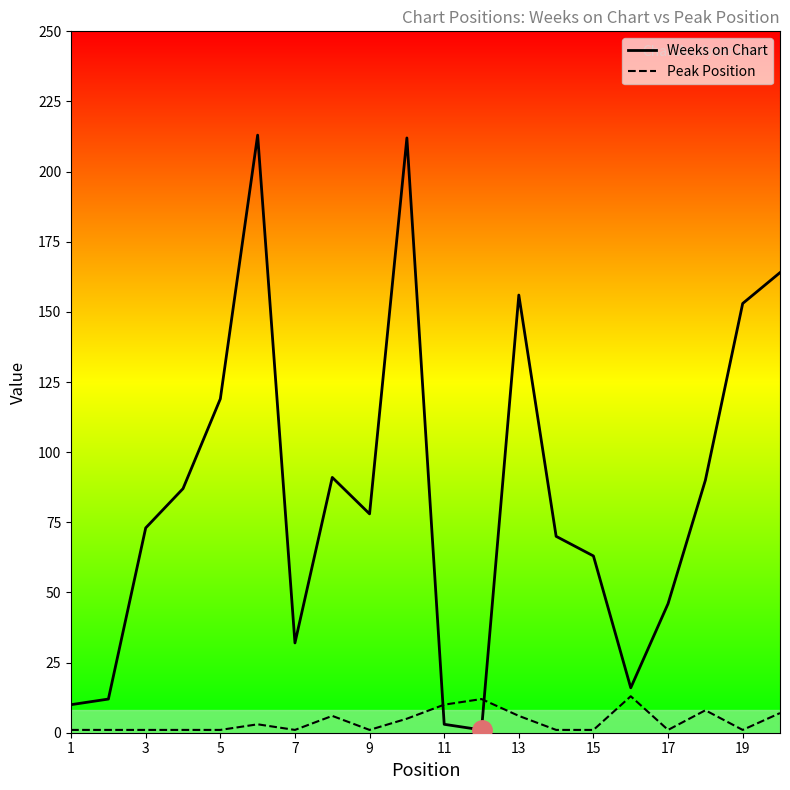

What is the sum of the Weeks on Chart values at 9 and 19?

231